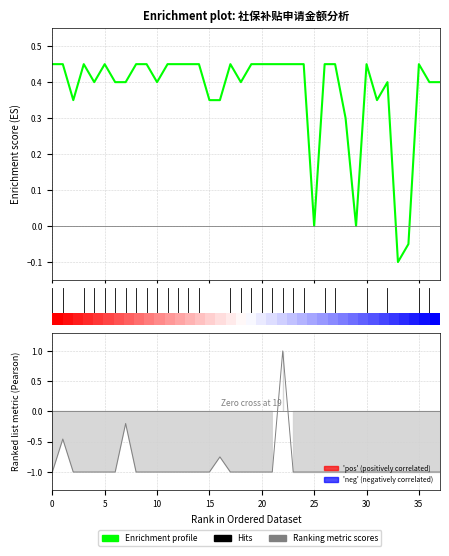

Reading left to right, extract all data points from this chart.

申请月数: 0.5	0.5	0.4	0.5	0.4	0.5	0.4	0.4	0.5	0.5	0.4	0.5	0.5	0.5	0.5	0.4	0.4	0.5	0.4	0.5	0.5	0.5	0.5	0.5	0.5	-0.0	0.5	0.5	0.3	-0.0	0.5	0.4	0.4	-0.1	-0.0	0.5	0.4	0.4
实缴金额: -1.0	-0.5	-1.0	-1.0	-1.0	-1.0	-1.0	-0.2	-1.0	-1.0	-1.0	-1.0	-1.0	-1.0	-1.0	-1.0	-0.8	-1.0	-1.0	-1.0	-1.0	-1.0	1.0	-1.0	-1.0	-1.0	-1.0	-1.0	-1.0	-1.0	-1.0	-1.0	-1.0	-1.0	-1.0	-1.0	-1.0	-1.0